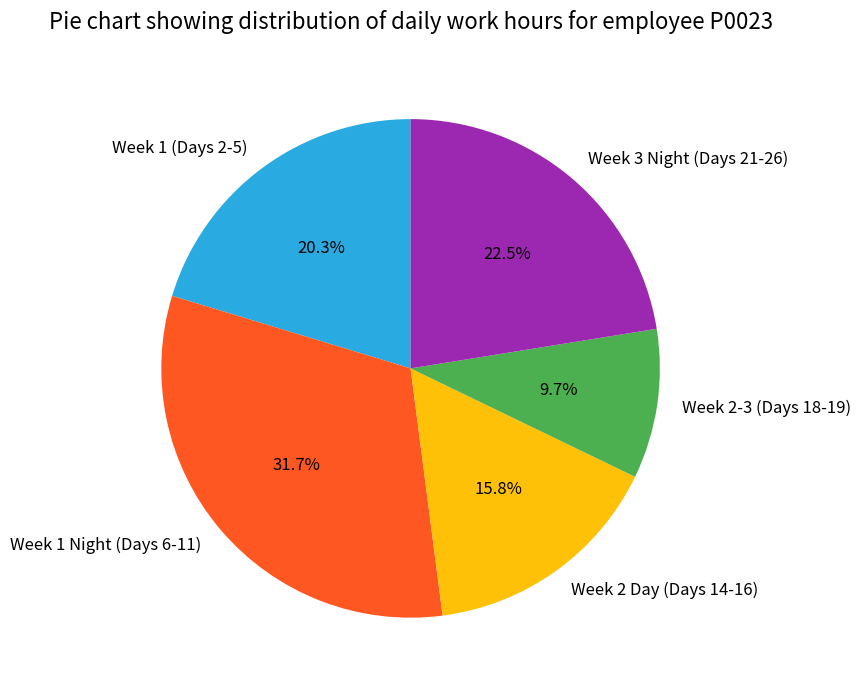

Rank the categories by value from lowest to highest.

Week 2-3 (Days 18-19), Week 2 Day (Days 14-16), Week 1 (Days 2-5), Week 3 Night (Days 21-26), Week 1 Night (Days 6-11)